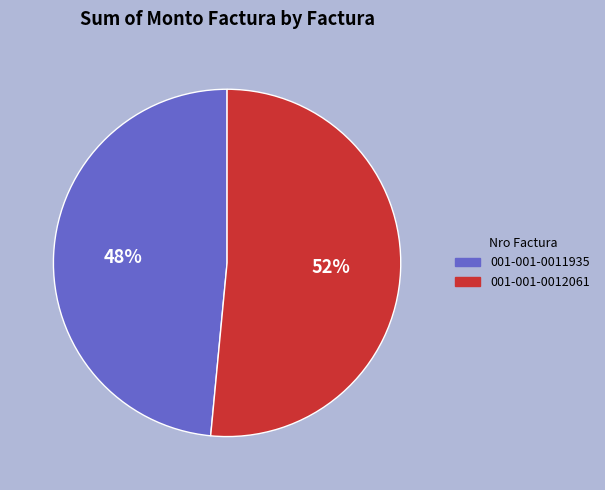

To the nearest percent, what portion does 001-001-0011935 represent?

48%